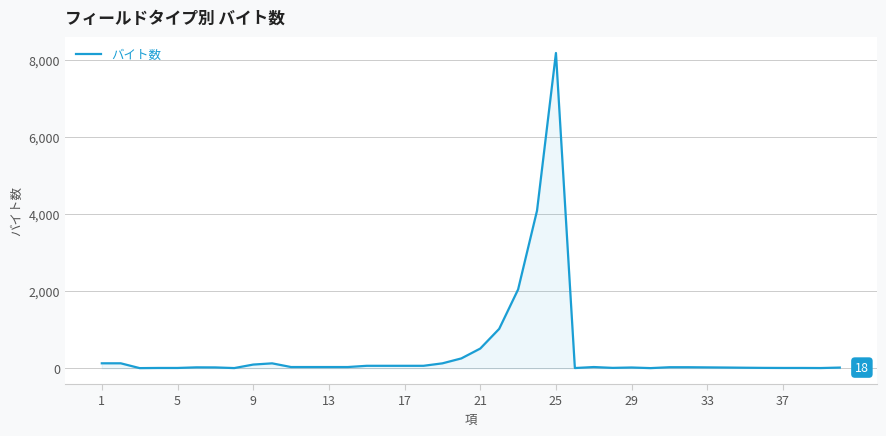

Does the chart display data point markers on the line(s)?

No